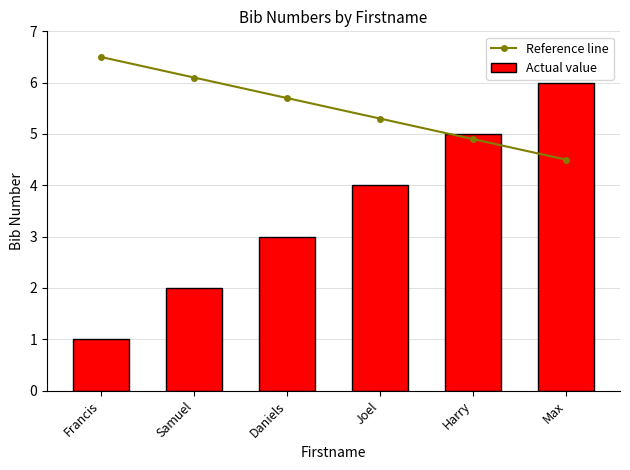

Which series has the widest spread of values?

Actual value